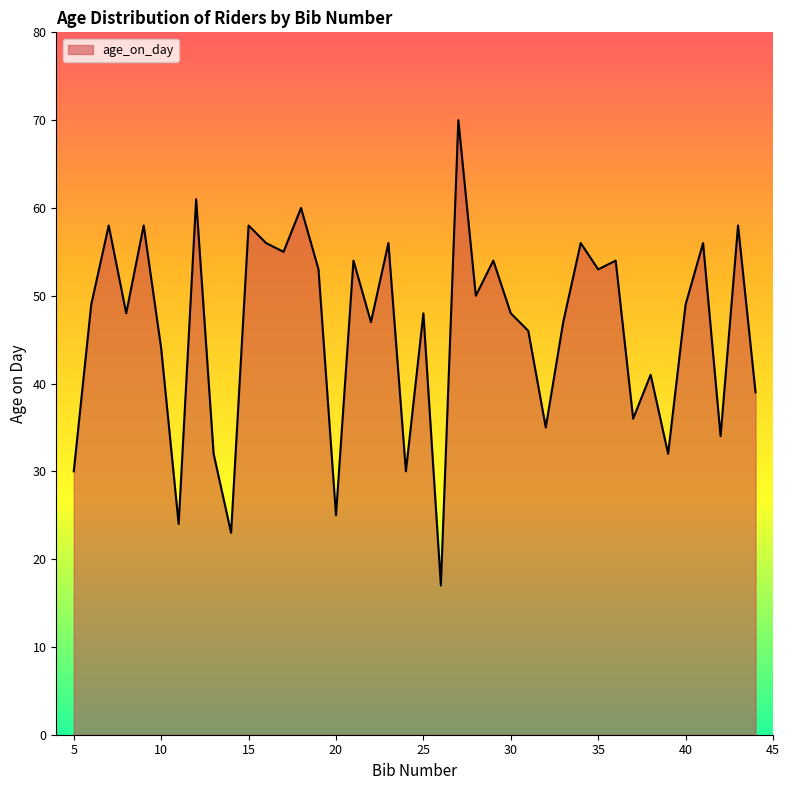

What is the minimum value shown in the chart?

17